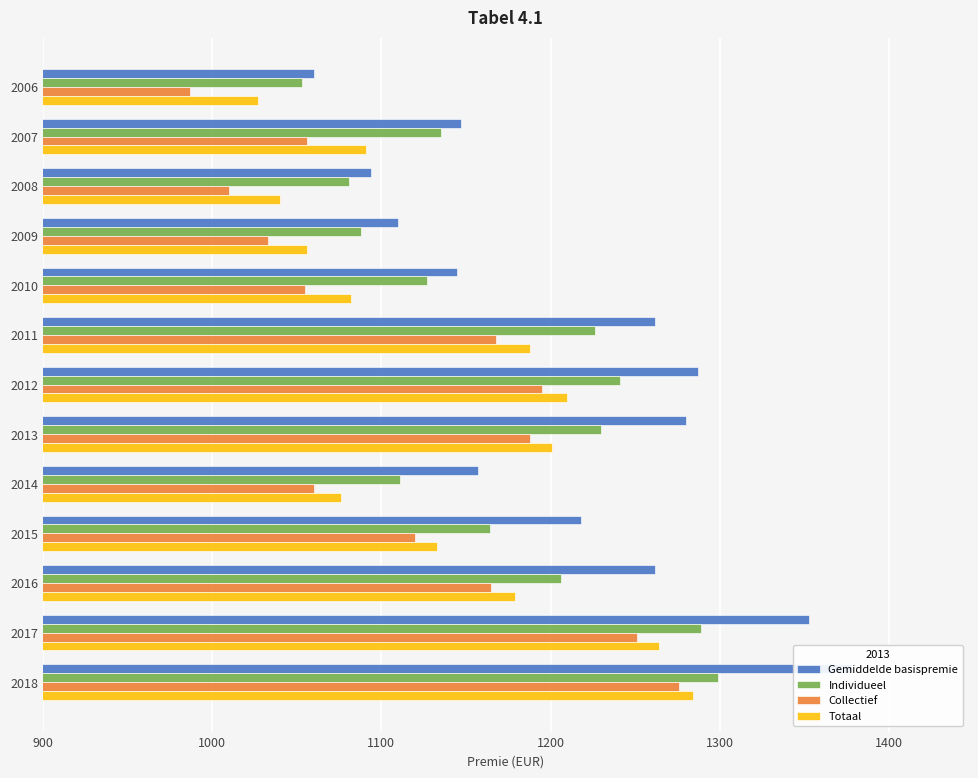

How many data points in Individueel are less than 1164?

6